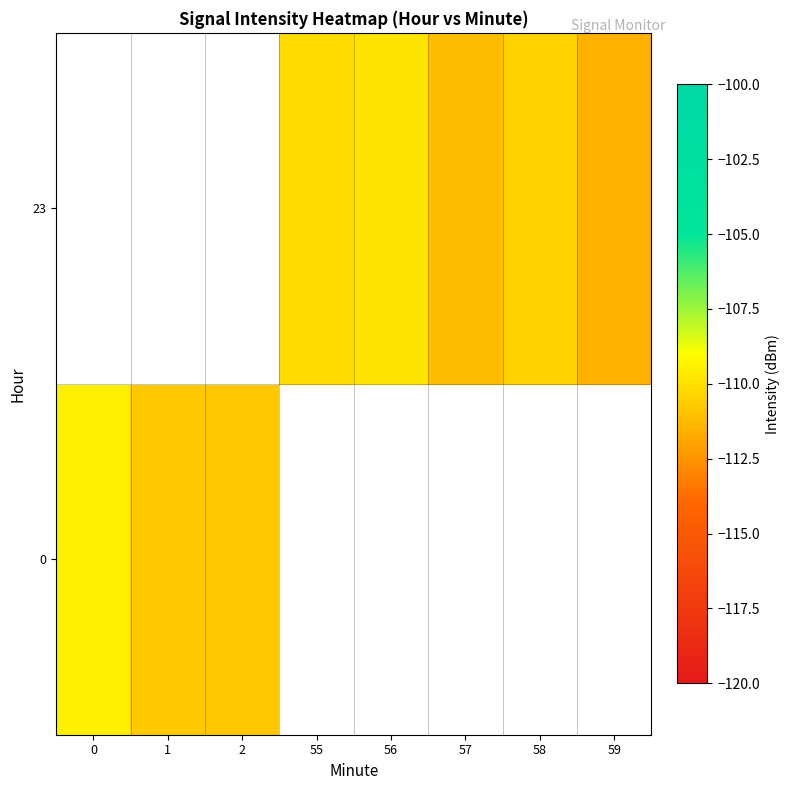

What is the difference between the maximum and minimum values in the 0 series?

1.3